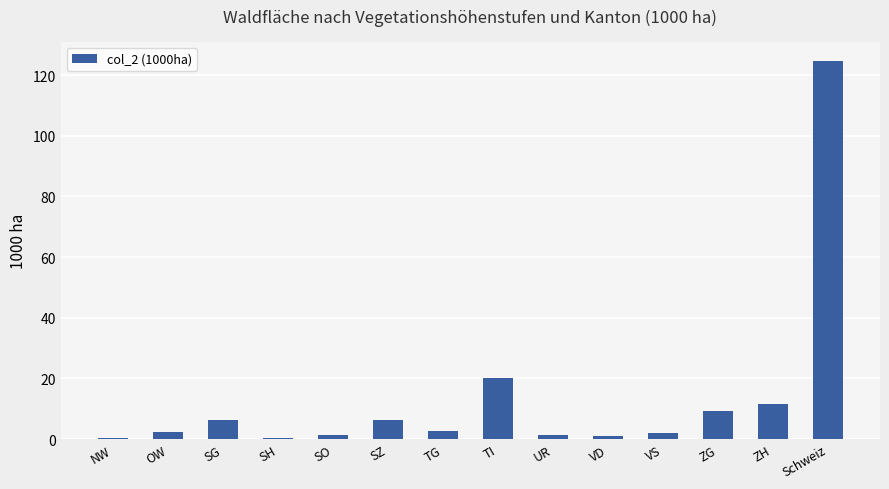

Read the value at SZ.

6.2